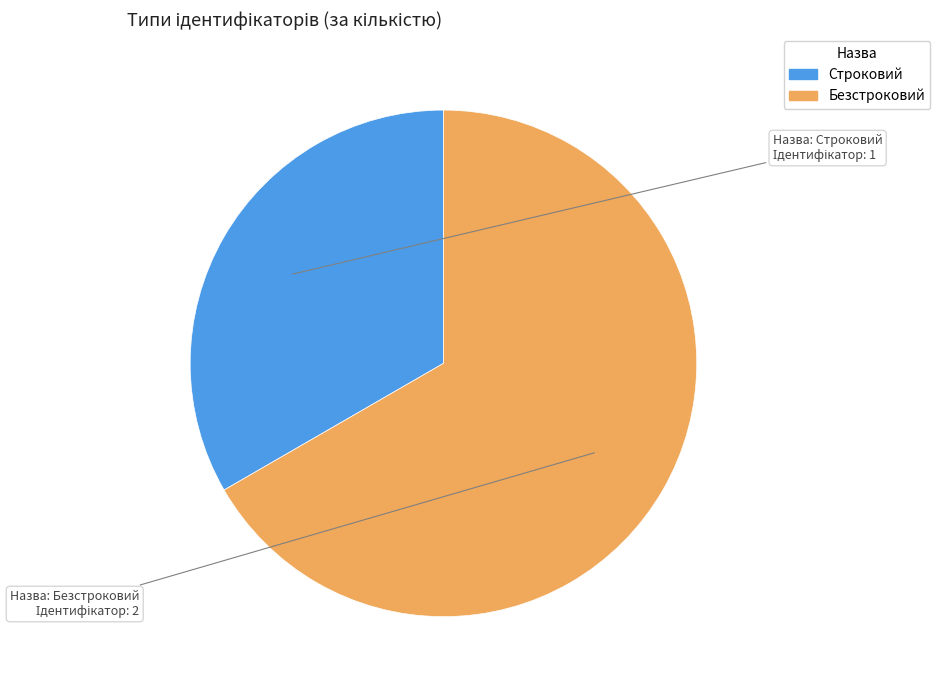

How many segments does this pie chart have?

2